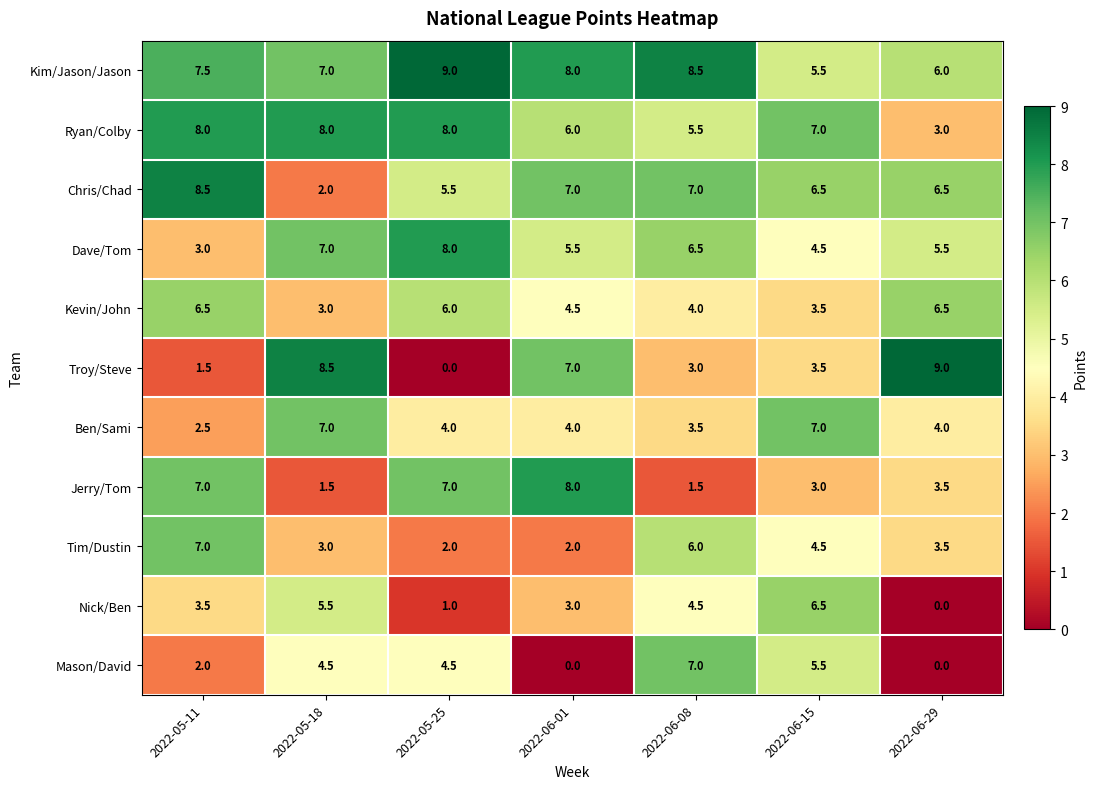

What value does the Ryan/Colby series have at 2022-06-08?

5.5